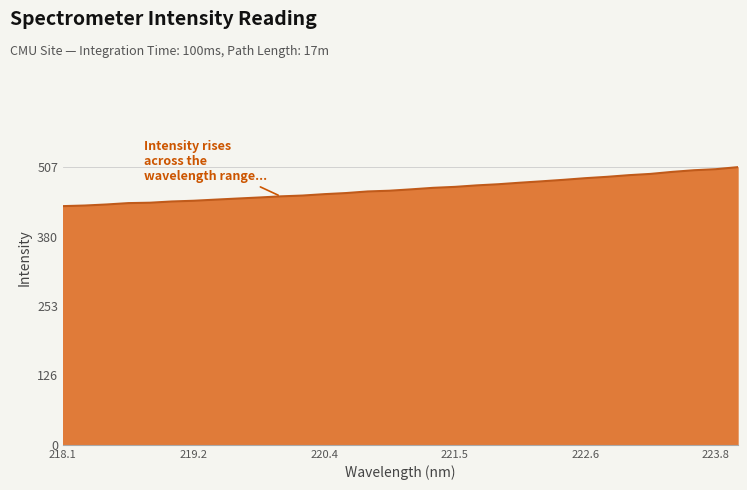

What is the difference between the maximum and minimum values?

71.3